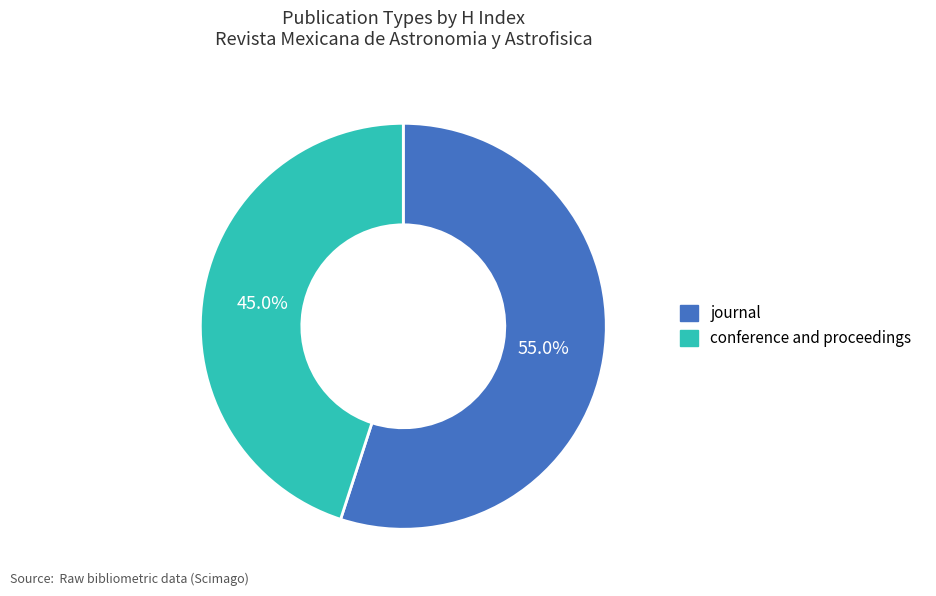

Does any single category account for the majority?

Yes